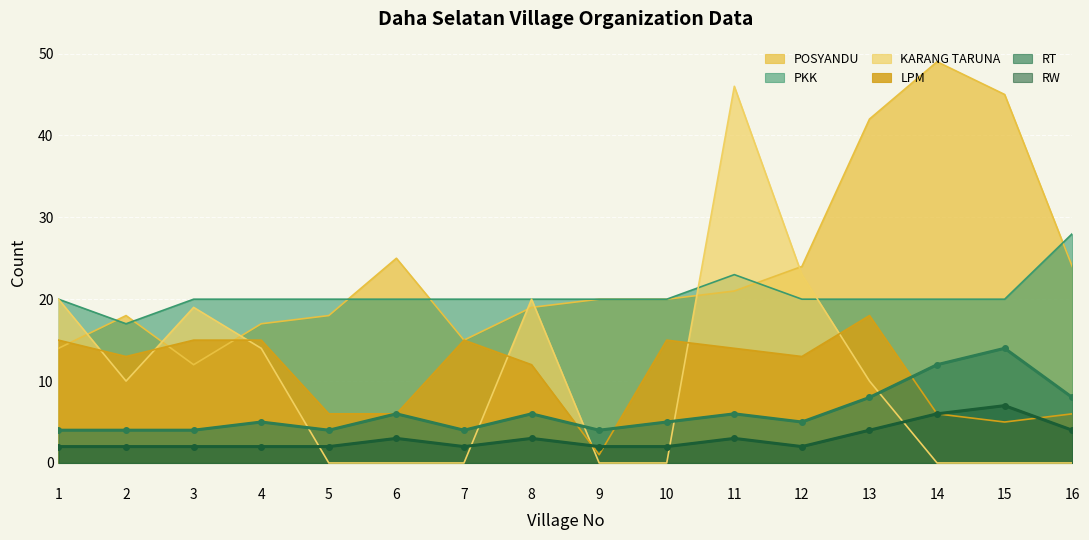

What is the value of the PKK point at the 8th from the left?

20